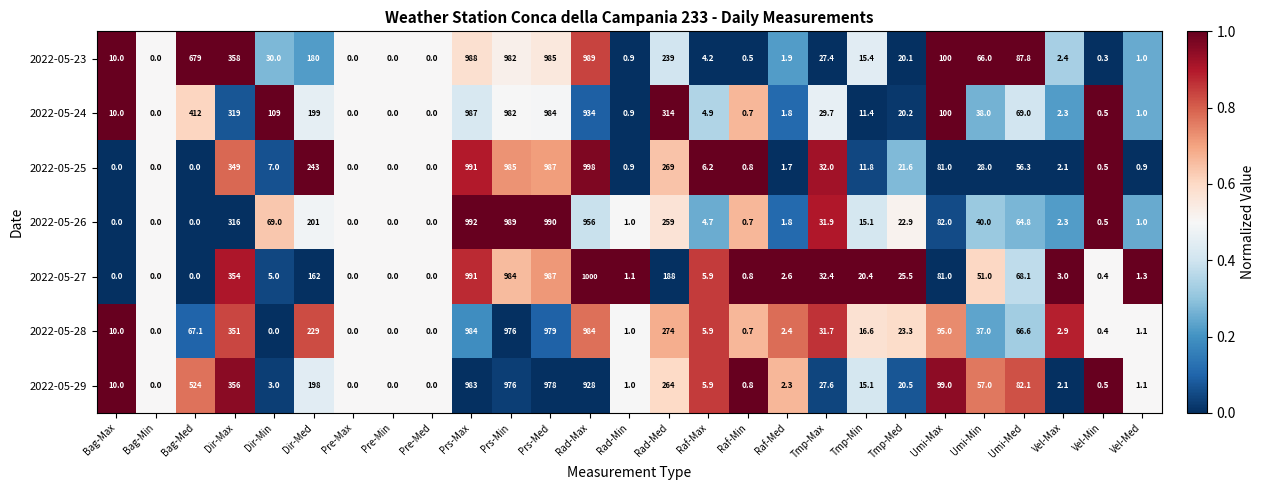

Which series has the largest total across all categories?

2022-05-23